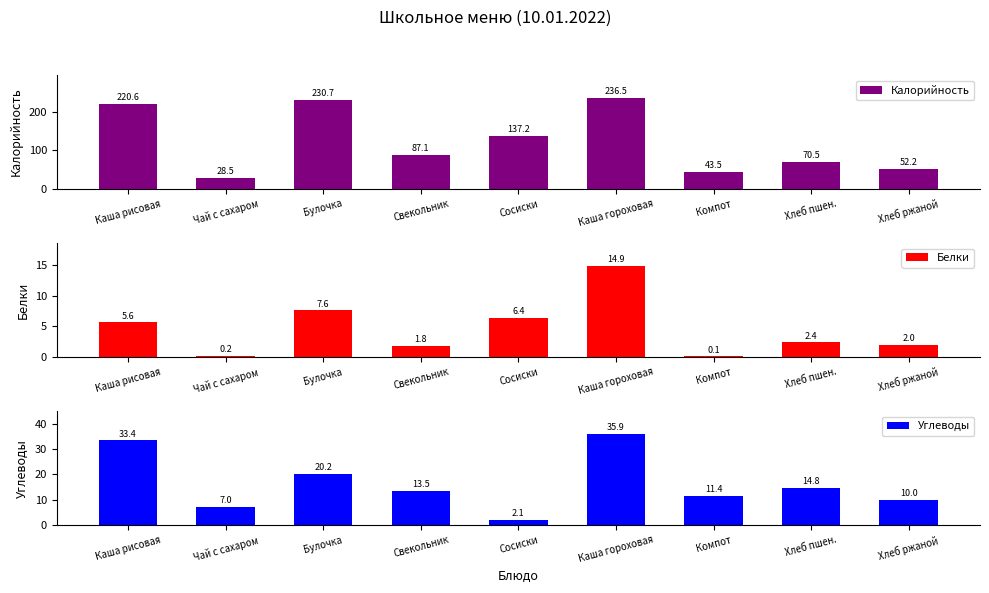

How many data points does each series have?

9